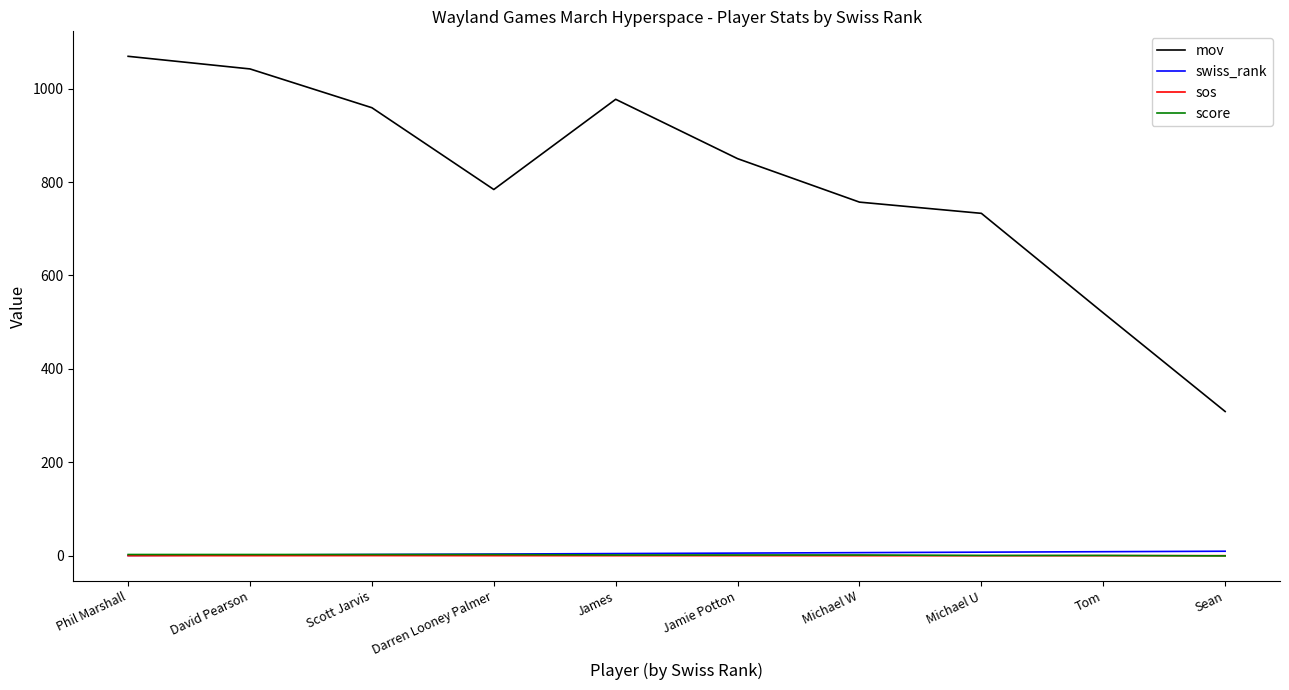

True or false: score and mov intersect in this chart.

False